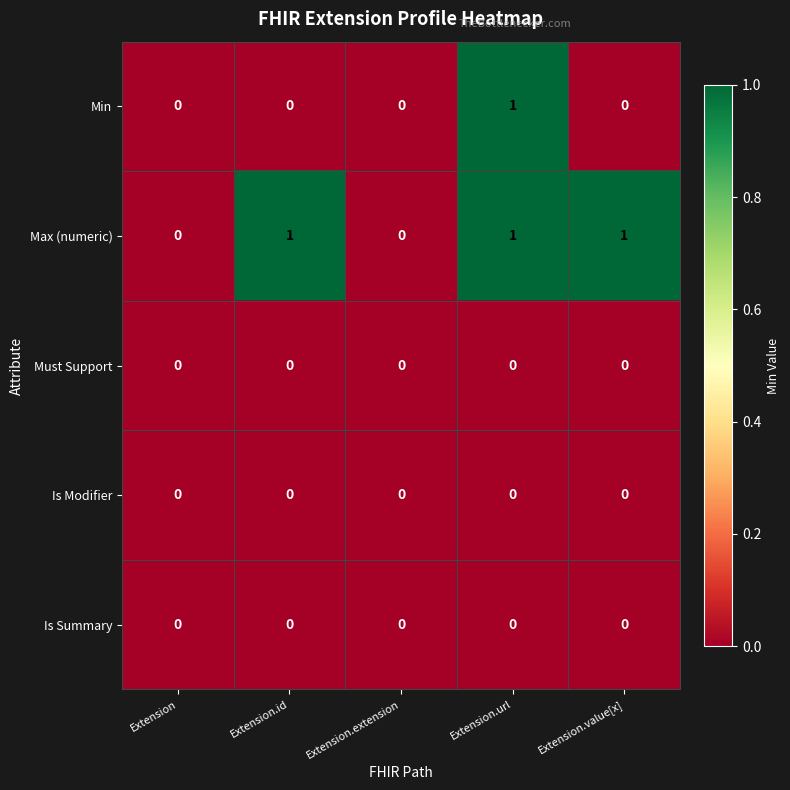

Which series changed the most between Extension and Extension.id?

Max (numeric)